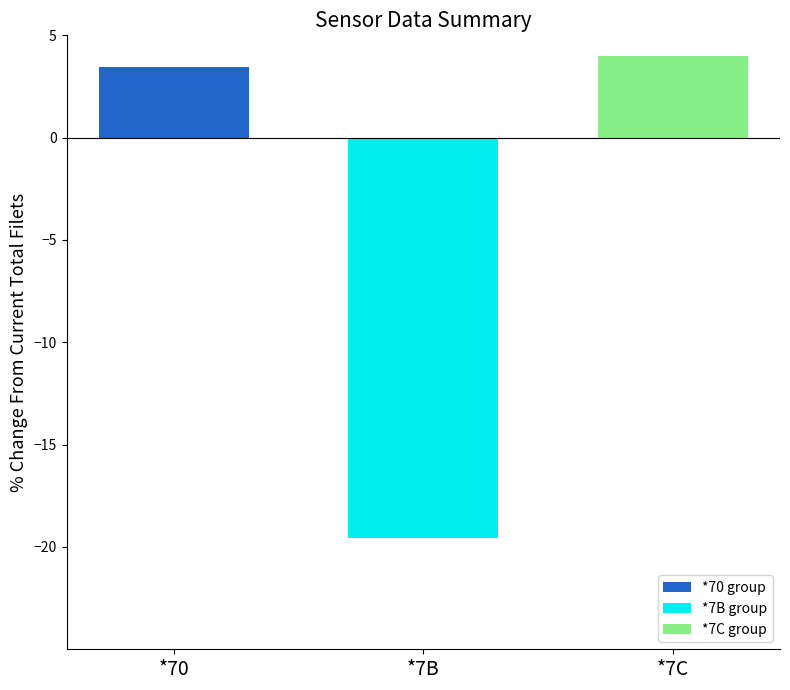

Where does the data first go above 3?

*70